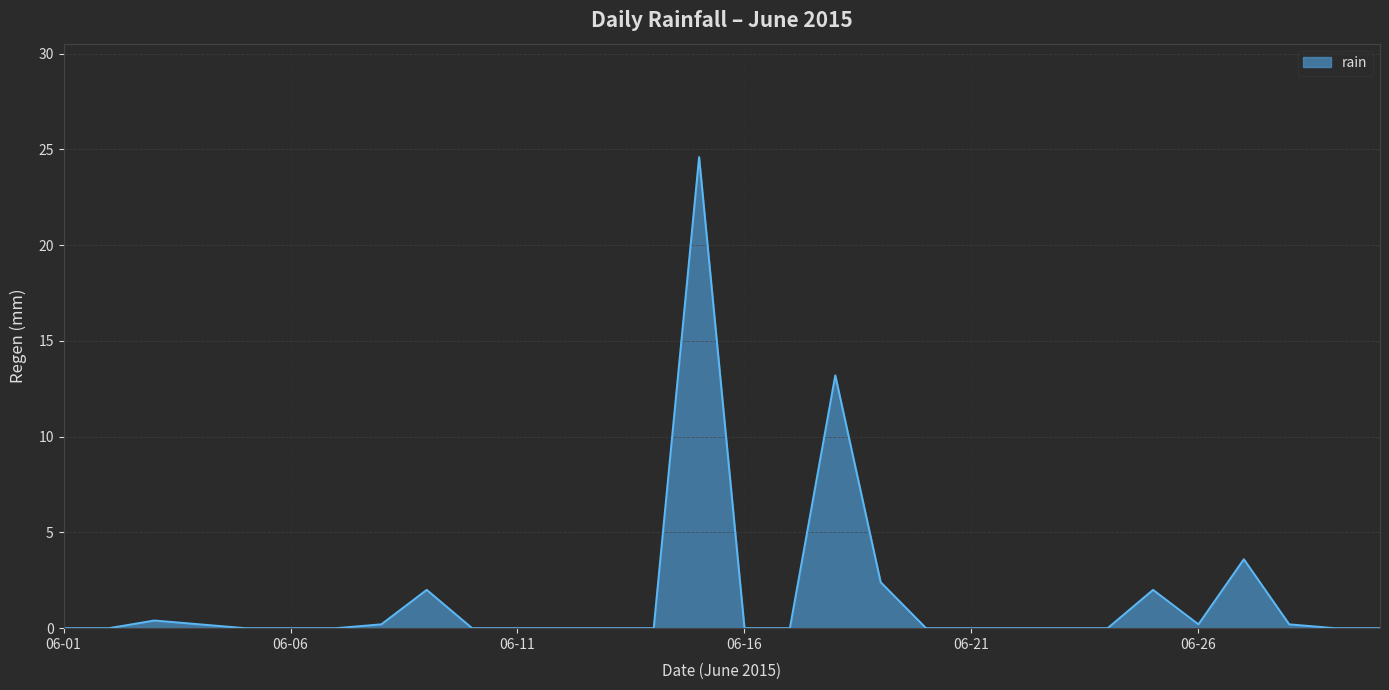

What is the maximum value shown in the chart?

24.6